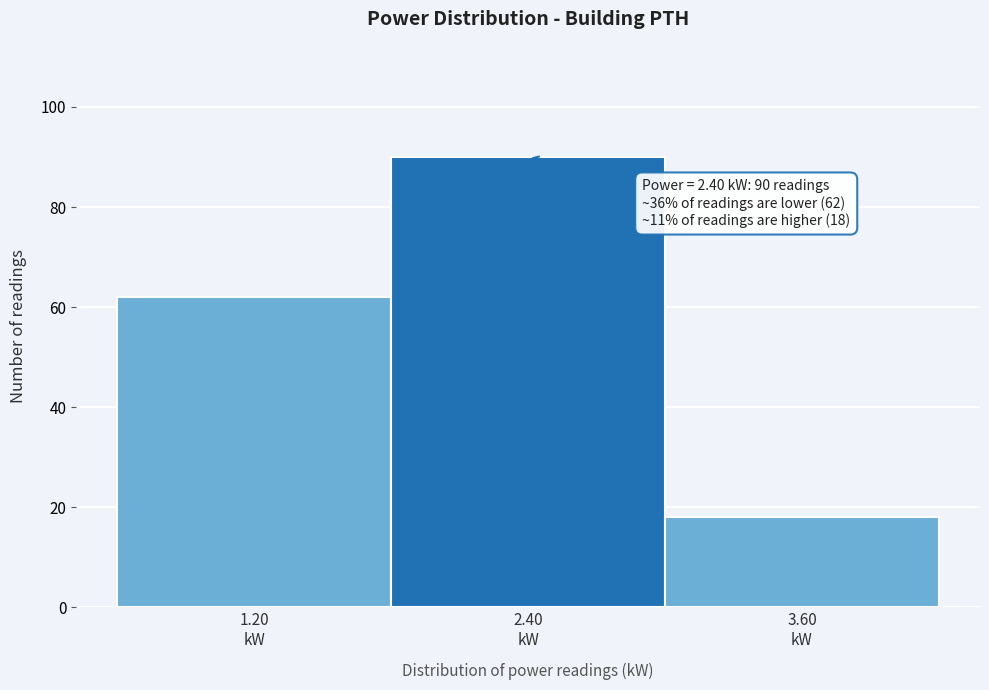

Over which range of the x-axis is the bar tallest?

1.8 to 3.0